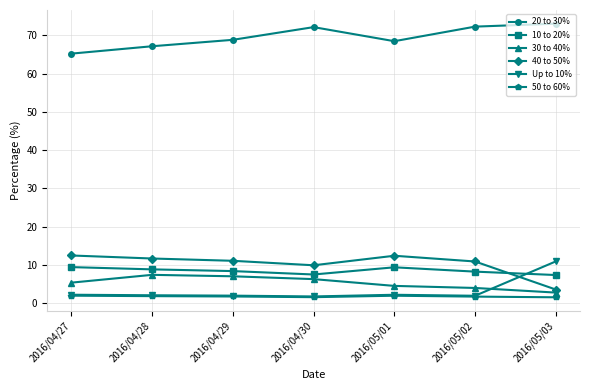

What are all the series names shown in the legend?

20 to 30%, 10 to 20%, 30 to 40%, 40 to 50%, Up to 10%, 50 to 60%